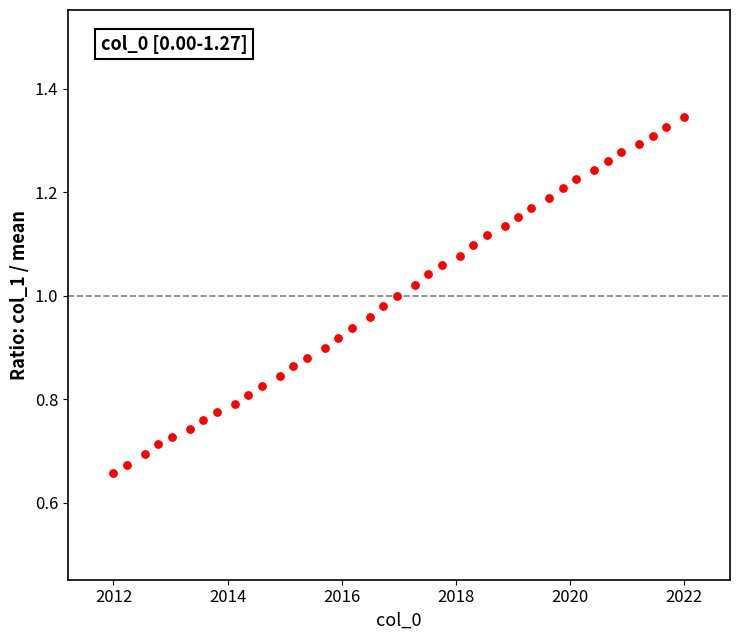

What is the range of X values (max minus min)?

10.0